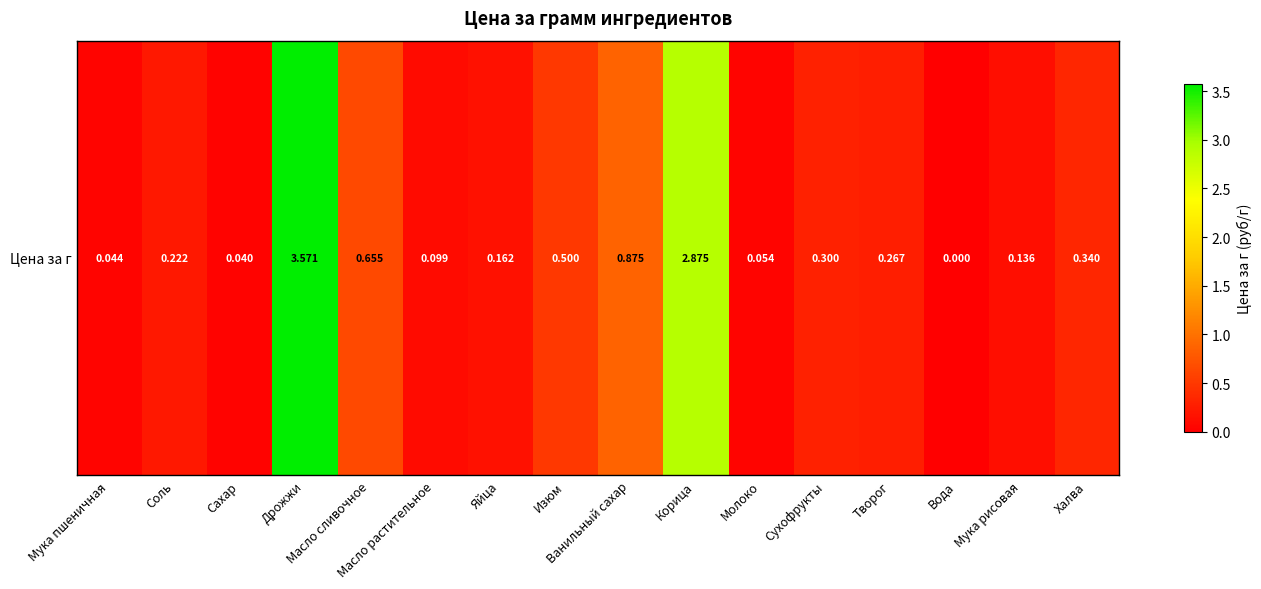

Reading left to right, transcribe all the data shown in this chart.

0.0	0.2	0.0	3.6	0.7	0.1	0.2	0.5	0.9	2.9	0.1	0.3	0.3	0.0	0.1	0.3